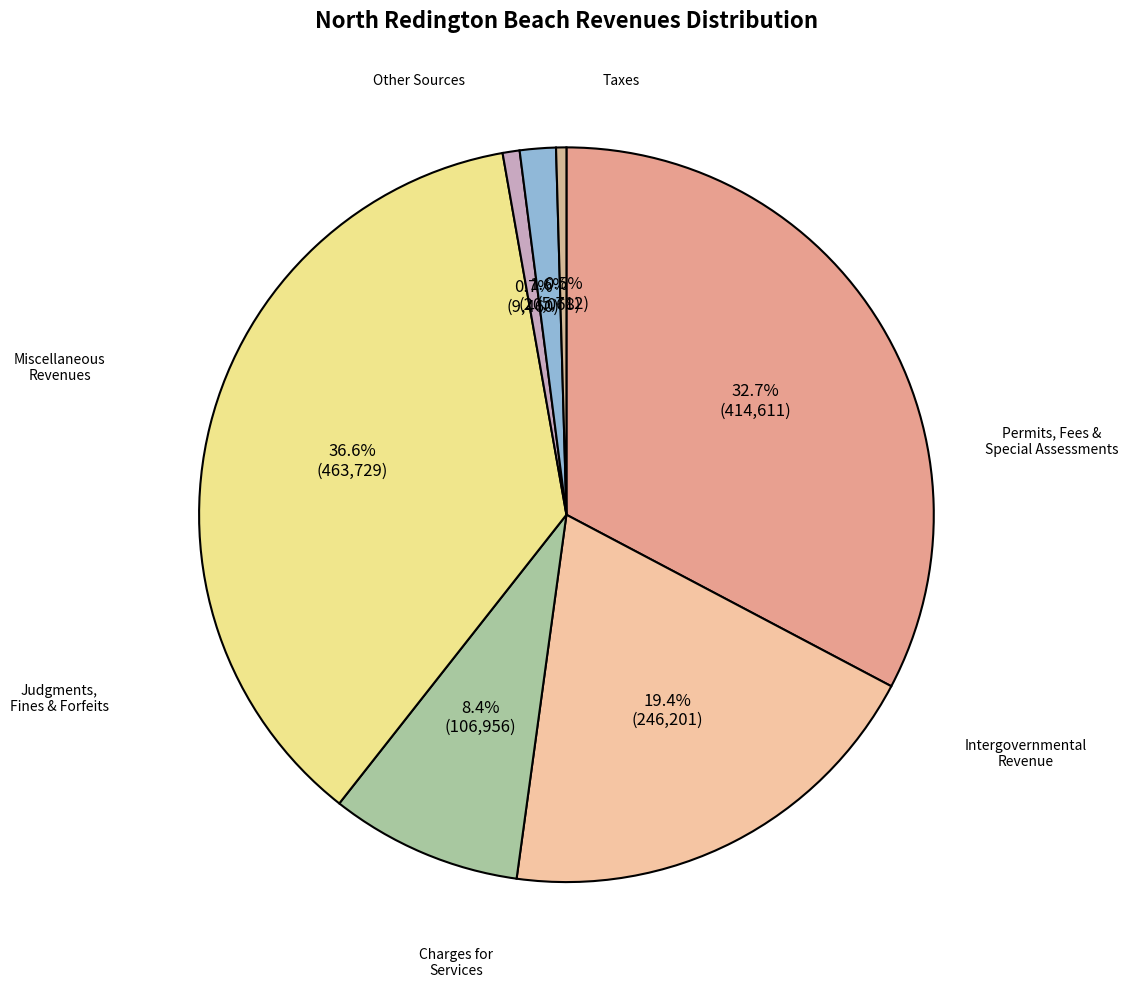

Count the number of slices in the pie.

7